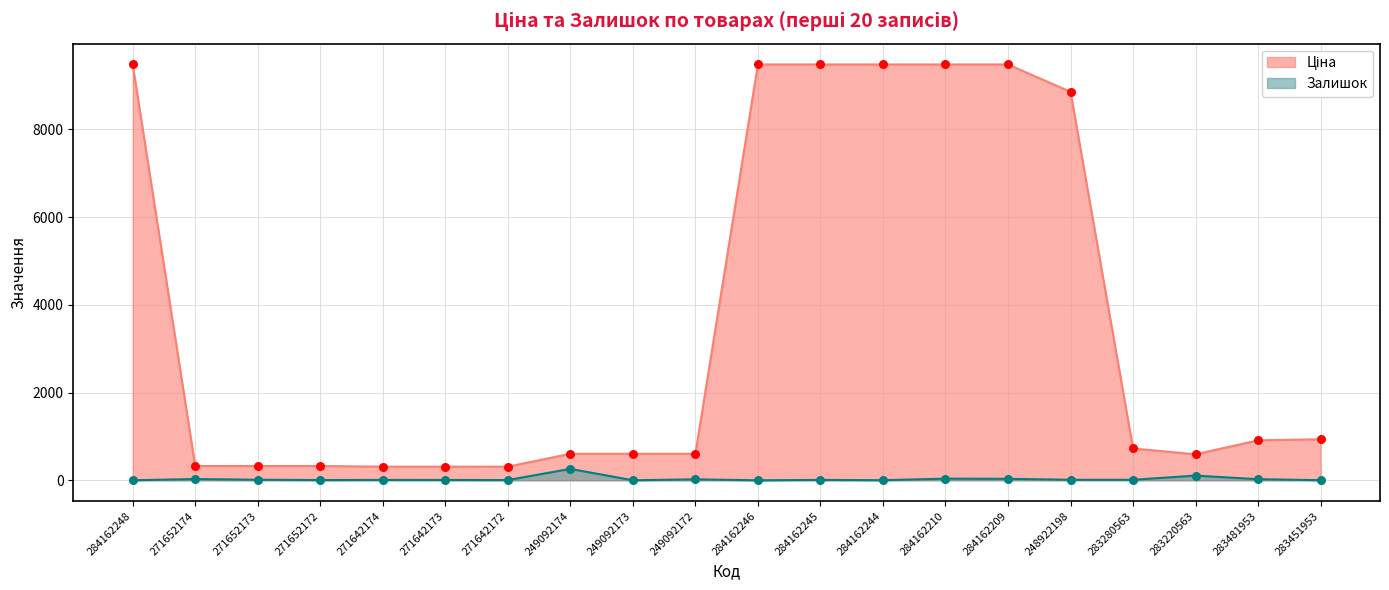

At how many categories does at least one series exceed 1216?

7